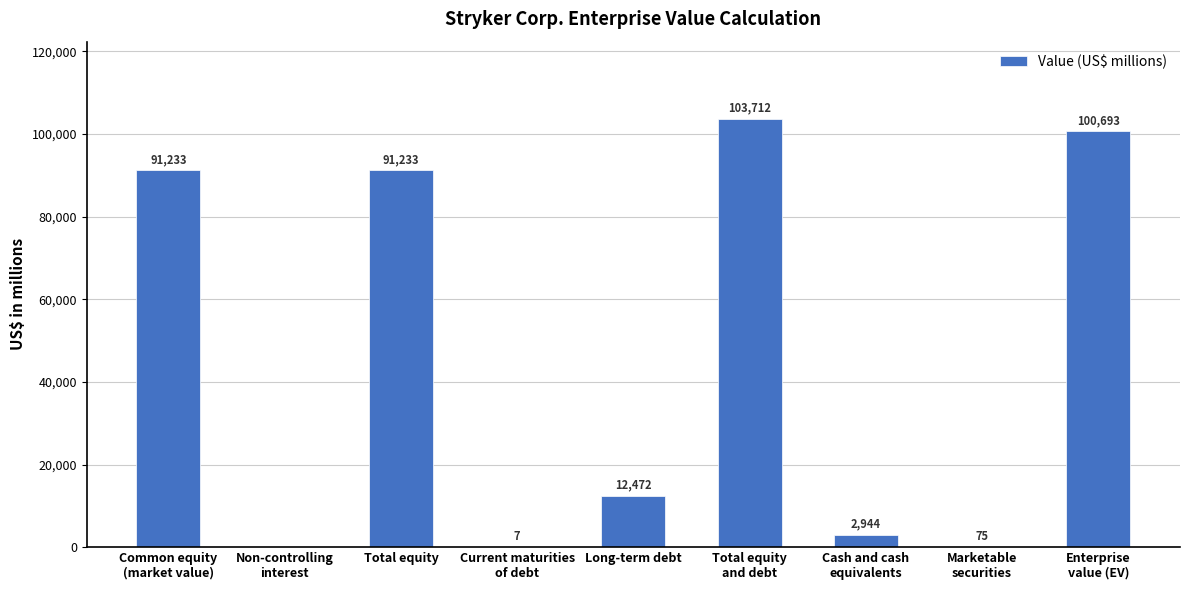

How many distinct data groups are displayed?

1